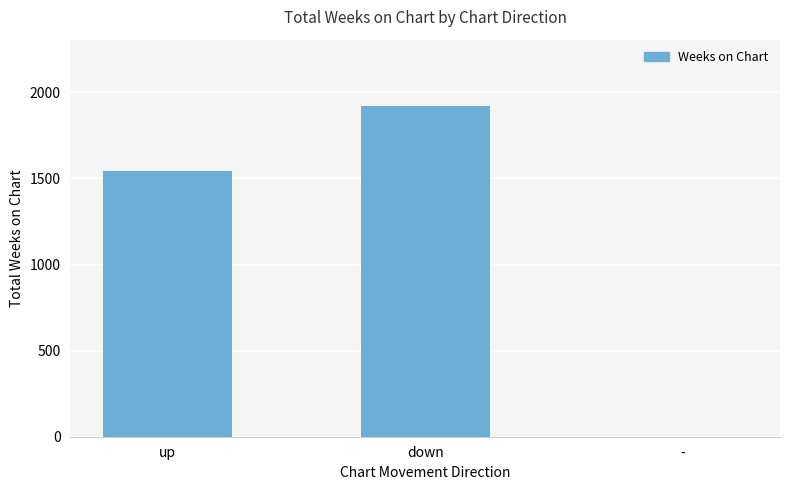

Approximately how many times larger is the value at up compared to -?

1545.0